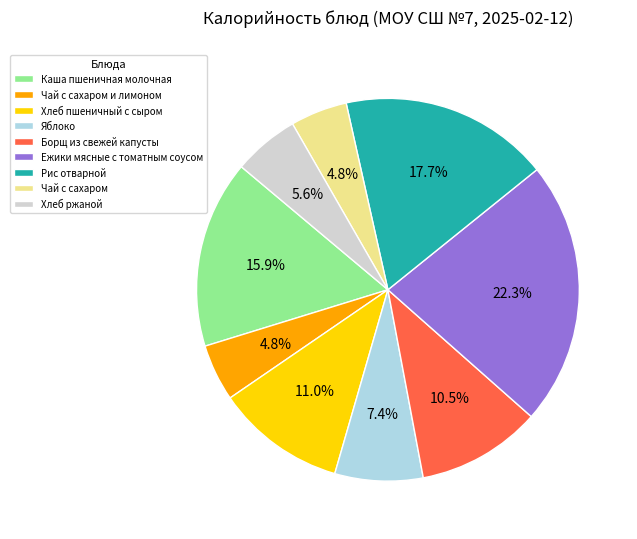

The Яблоко slice represents 7% of the pie. True or false?

True